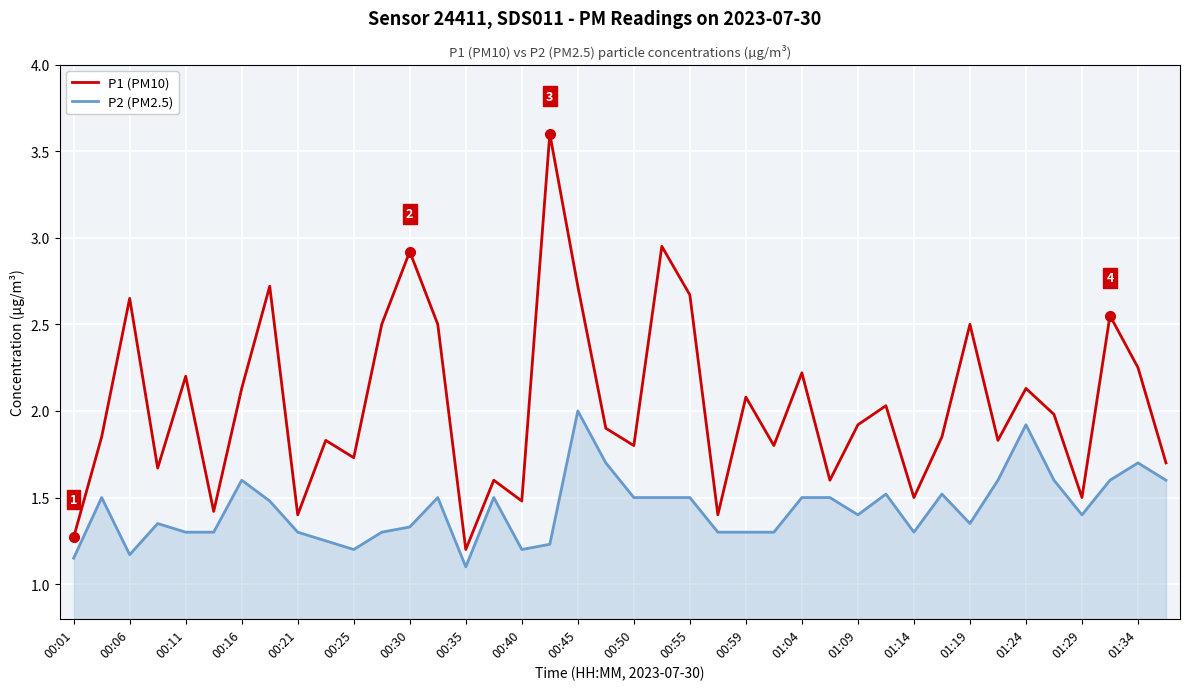

What is the sum of all P2 (PM2.5) values?

57.4